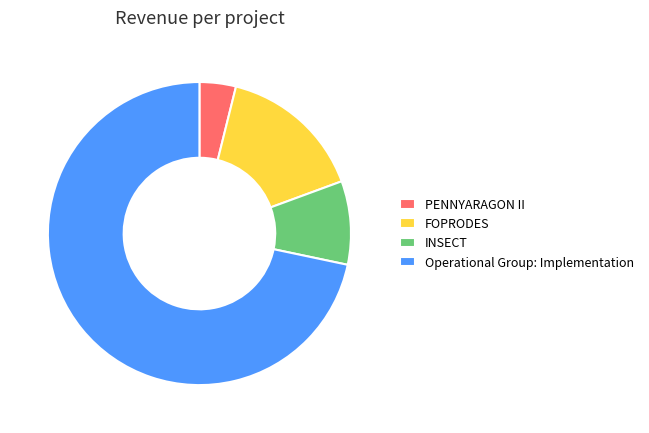

Which has a higher value, INSECT or Operational Group: Implementation?

Operational Group: Implementation